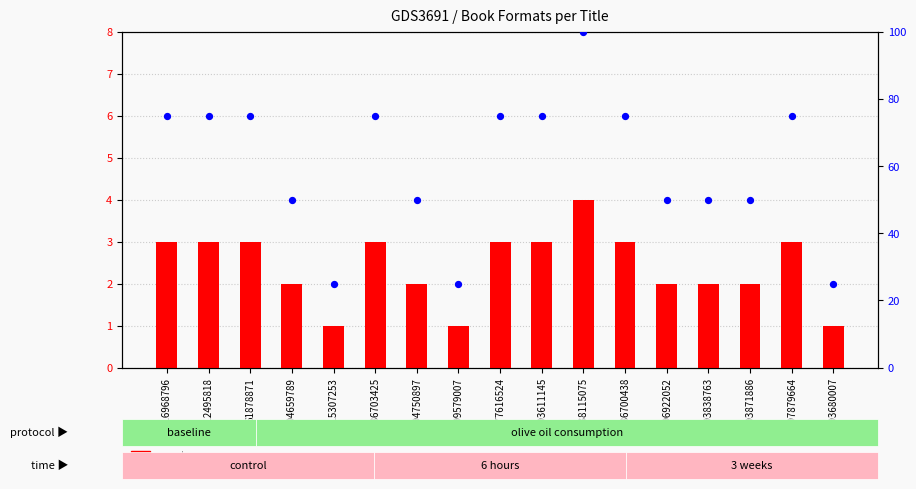

Which series has the largest total across all categories?

percentile rank within the sample